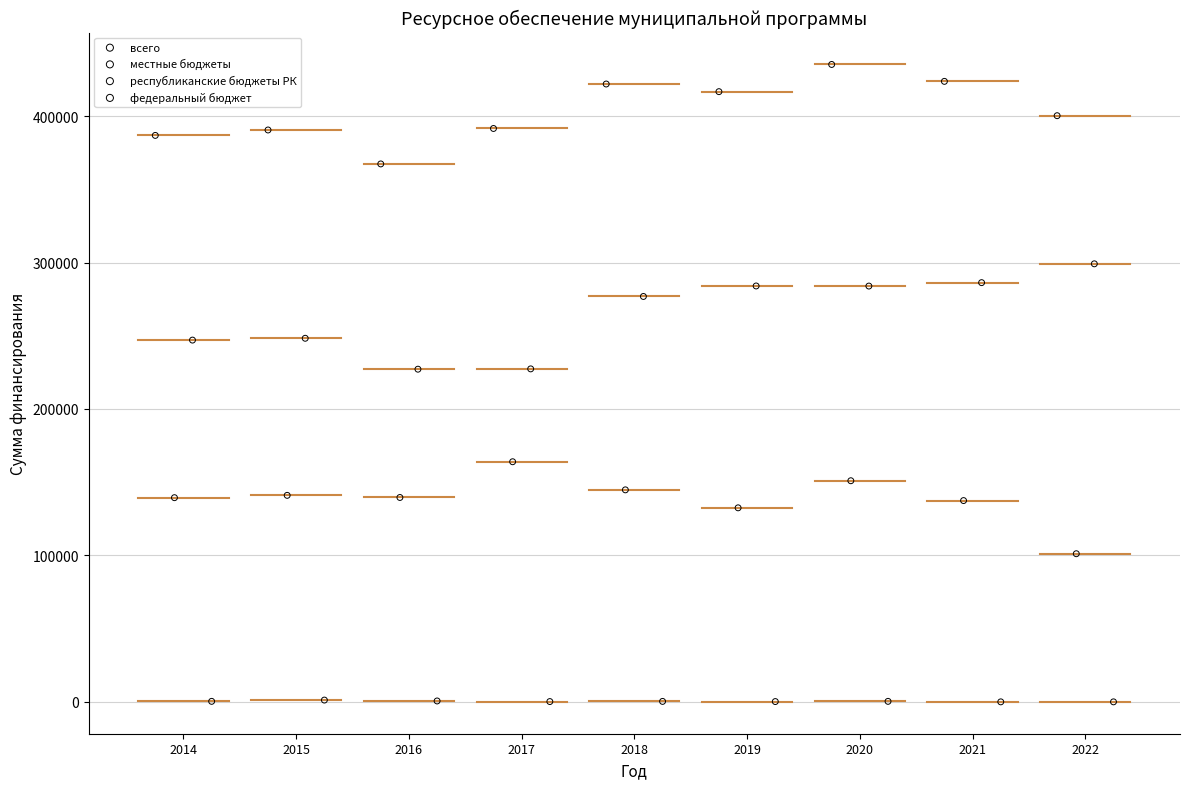

What are all the series names shown in the legend?

всего, местные бюджеты, республиканские бюджеты РК, федеральный бюджет